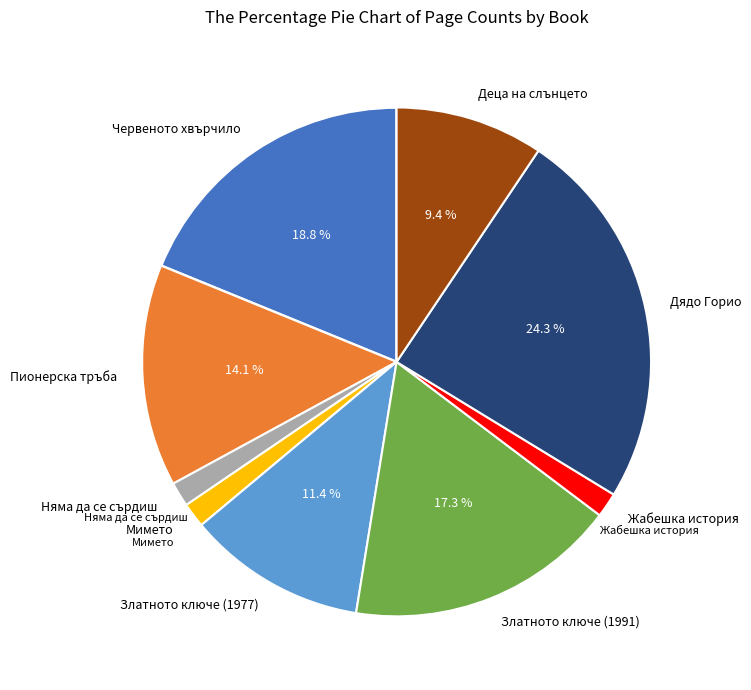

Which category has the biggest portion of the pie?

Дядо Горио